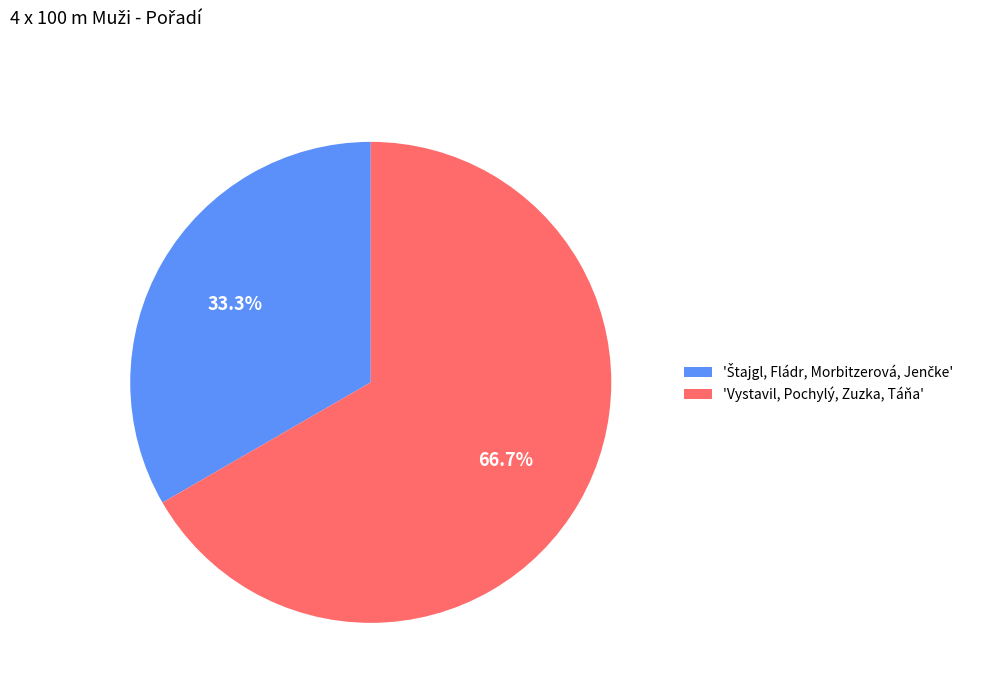

Which slice is the largest?

'Vystavil, Pochylý, Zuzka, Táňa'